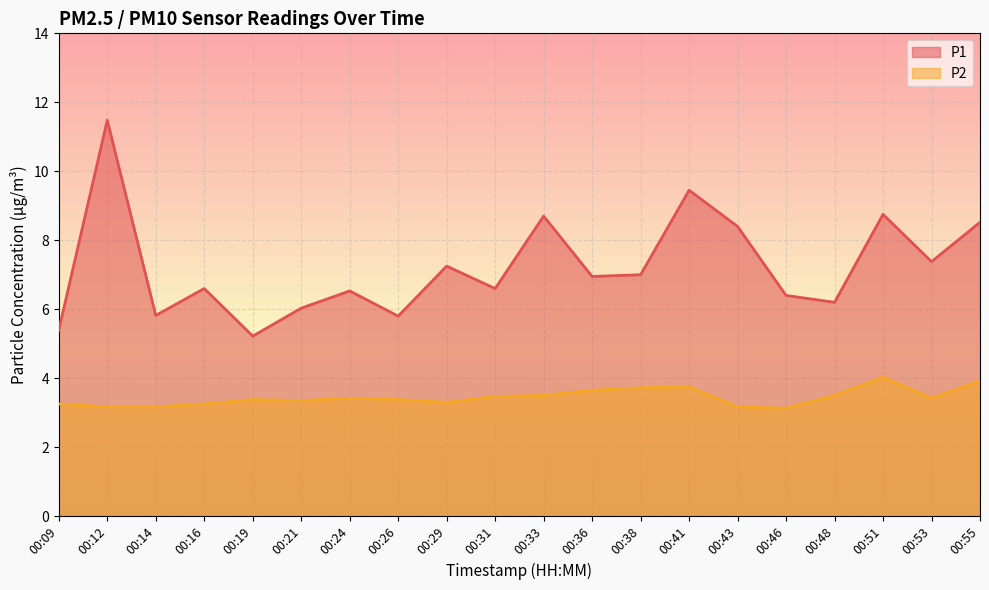

List the labels in order of P1 value, largest first.

00:12, 00:41, 00:51, 00:33, 00:55, 00:43, 00:53, 00:29, 00:38, 00:36, 00:16, 00:31, 00:24, 00:46, 00:48, 00:21, 00:14, 00:26, 00:09, 00:19